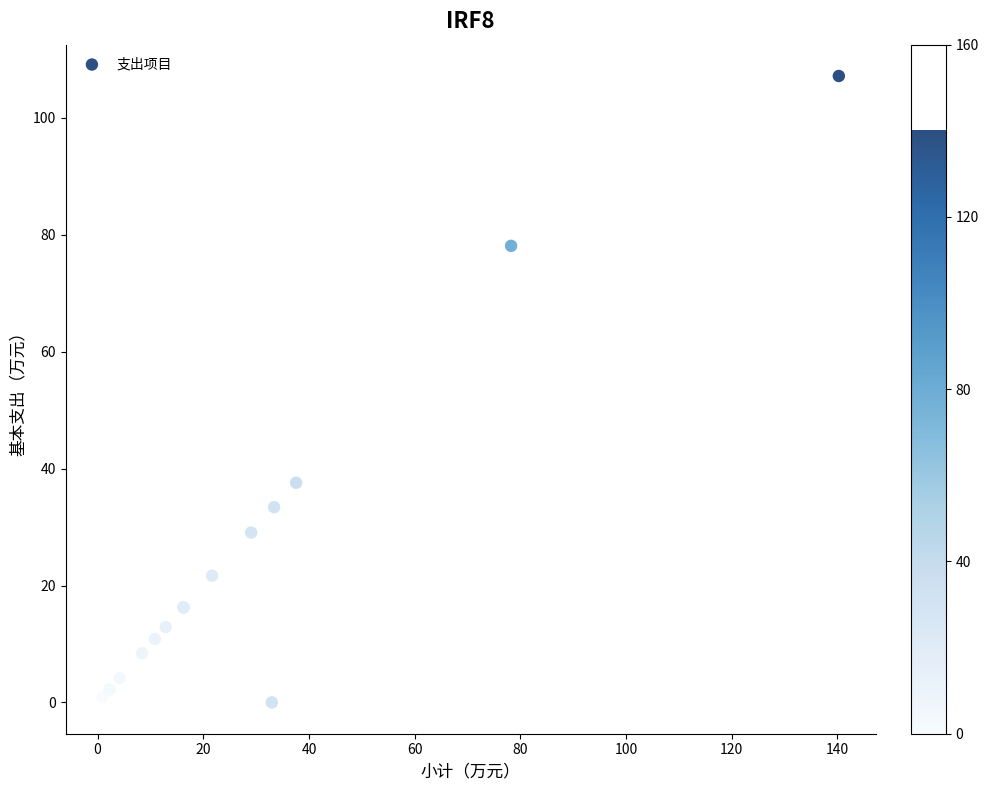

What Y value in the scatter plot is closest to 53?

37.6